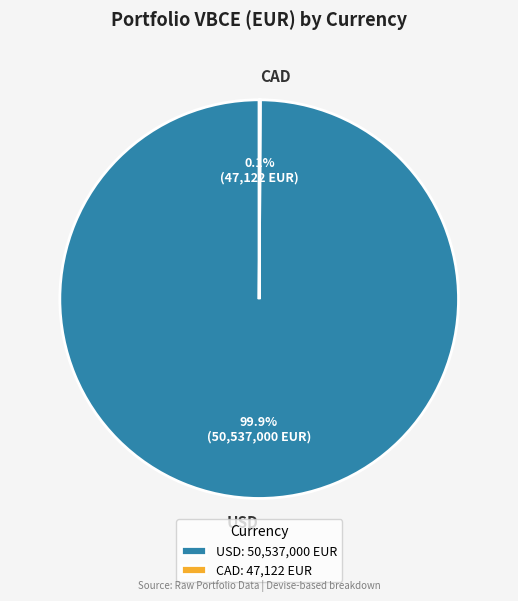

Does any single category account for the majority?

Yes